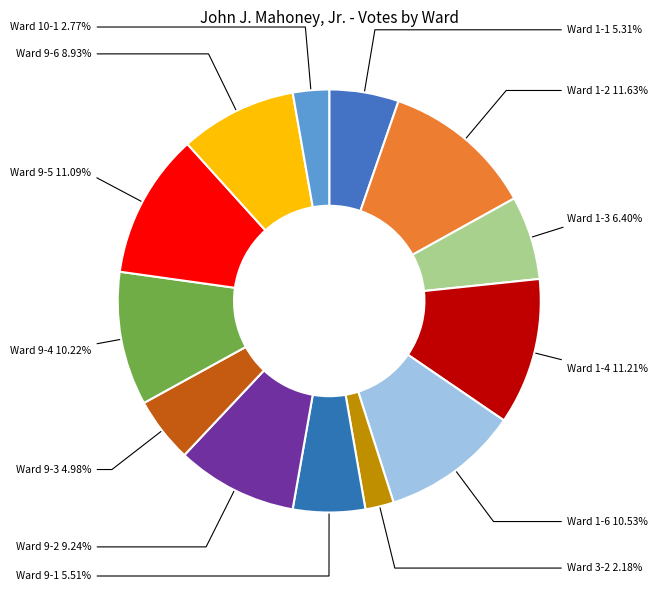

Which slice is the smallest?

Ward 3-2